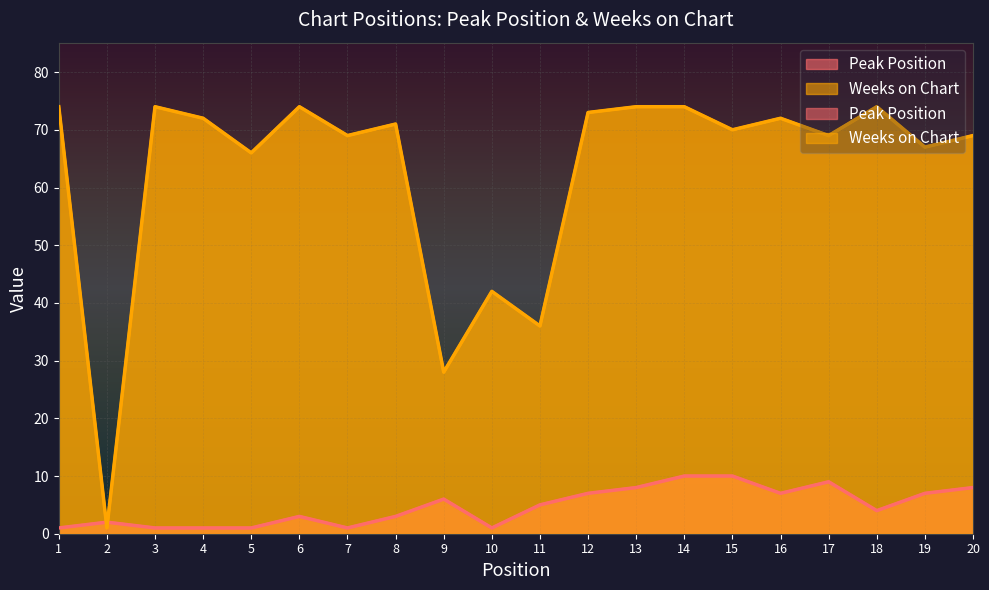

What is the approximate value of Peak Position at 9?

6